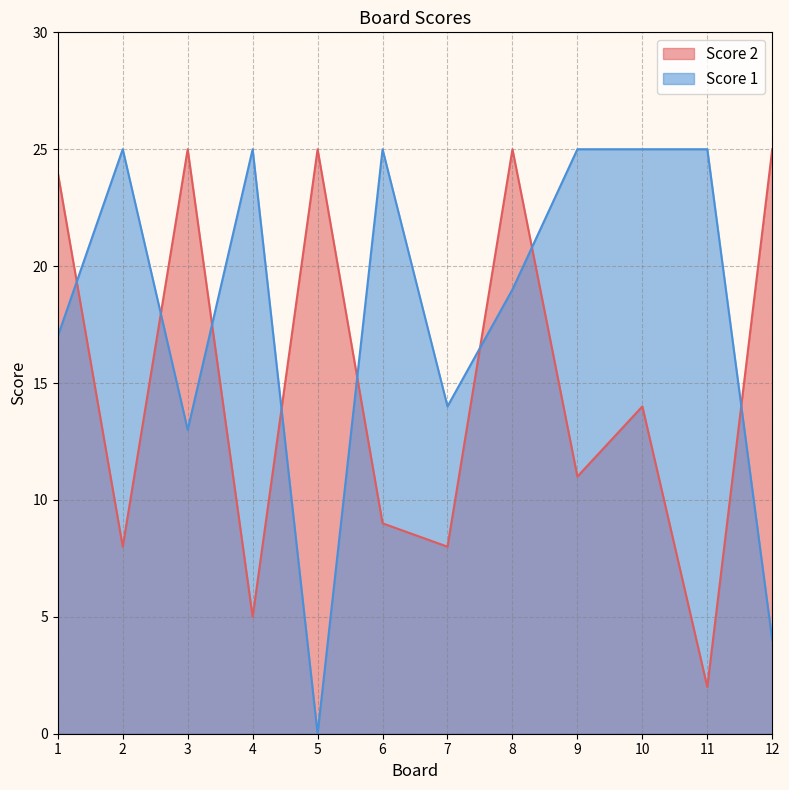

Which category has the highest value in the Score 2 series?

3